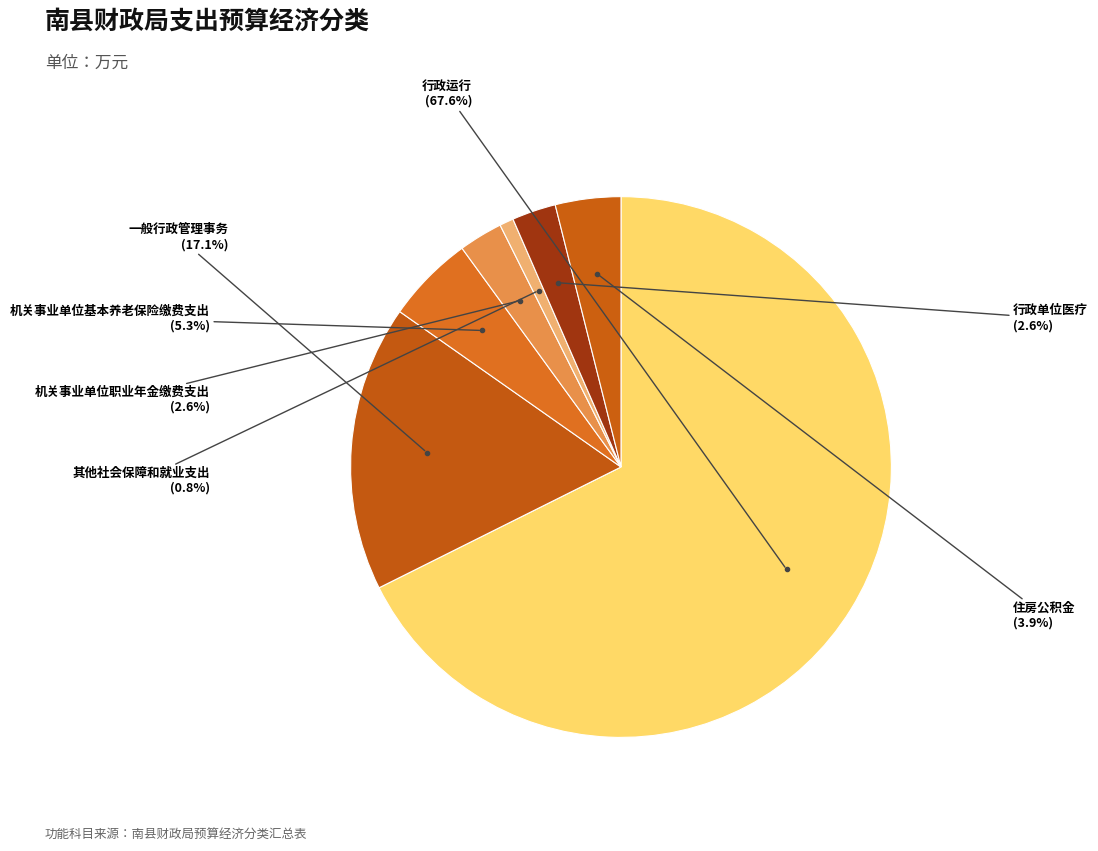

To the nearest percent, what is the average slice percentage?

14%